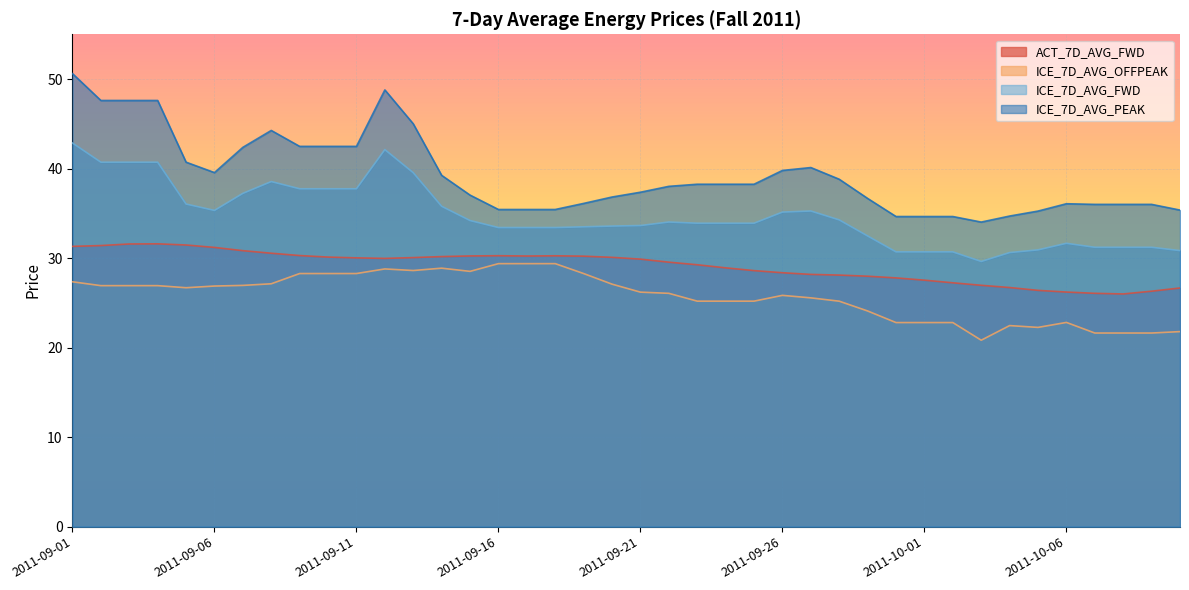

What is the approximate value of ICE_7D_AVG_FWD at 2011-09-25?

33.9